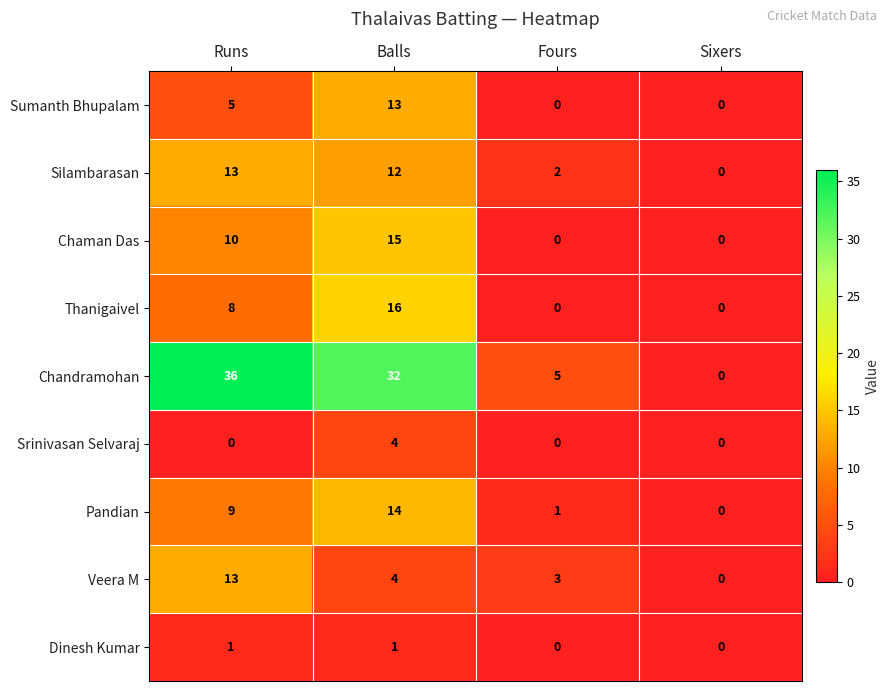

At which category is the sum across all series the highest?

Balls